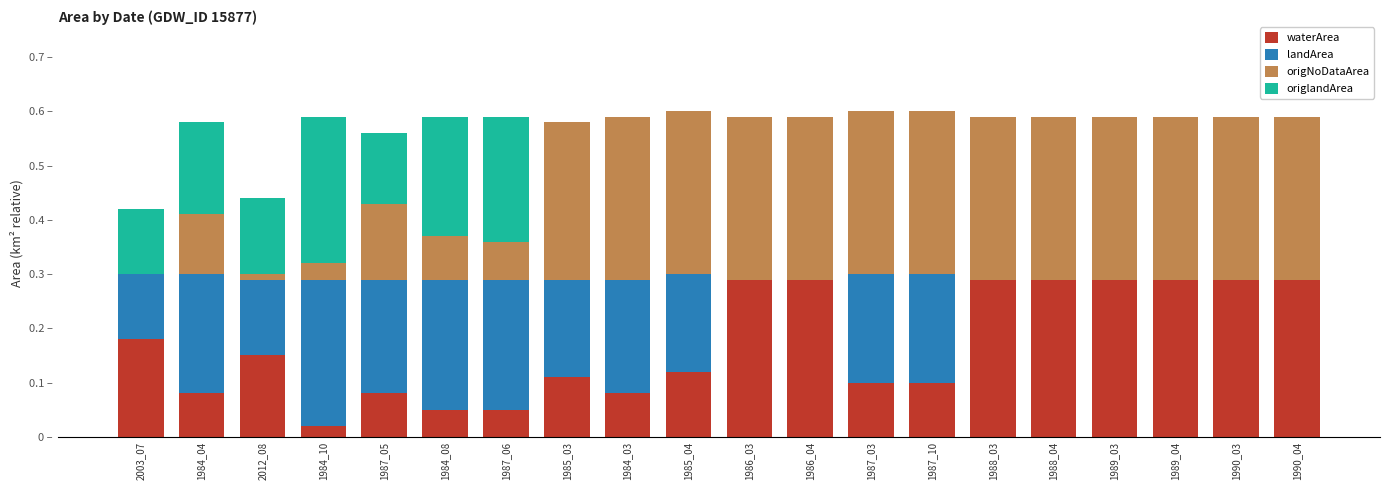

At 1985_04, list the series in order from largest to smallest.

origNoDataArea, landArea, waterArea, origlandArea